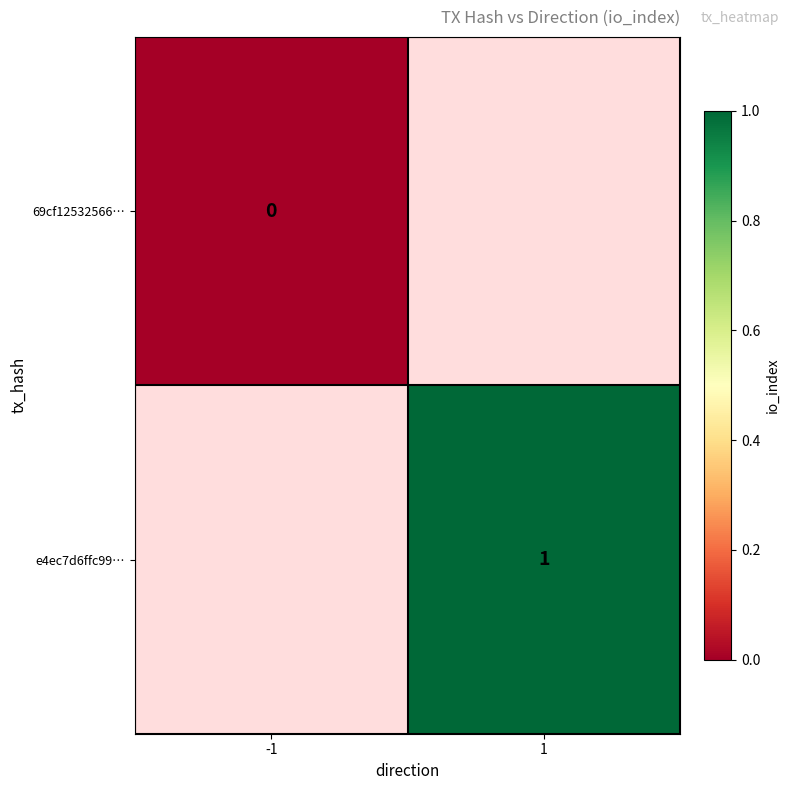

At which category does the chart reach its peak across all series?

1